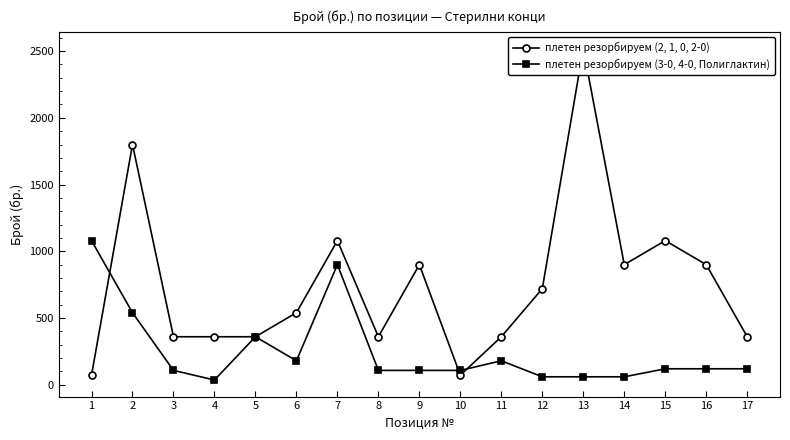

Rank the series by their average value, from highest to lowest.

плетен резорбируем (2, 1, 0, 2-0), плетен резорбируем (3-0, 4-0, Полиглактин)